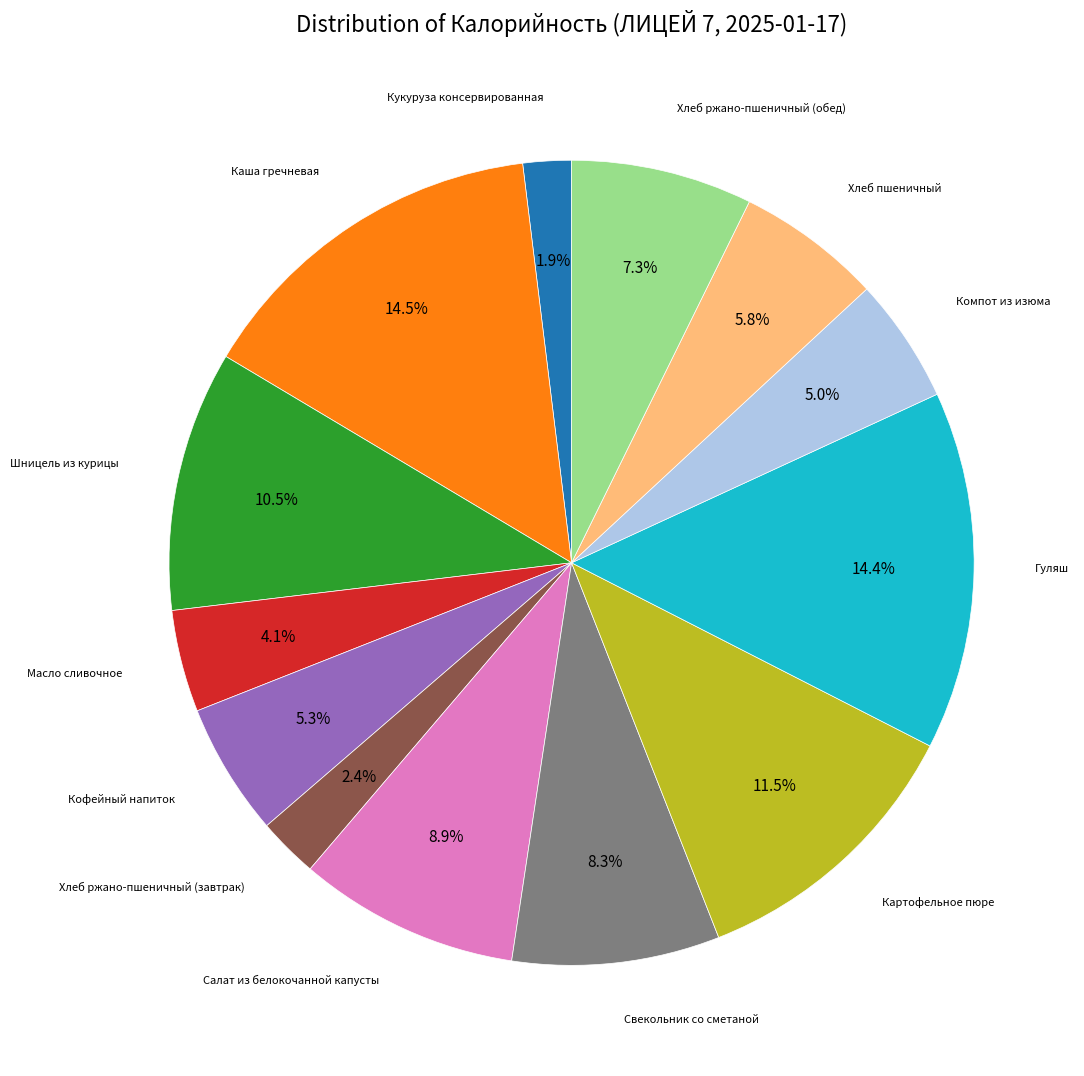

Does any single category account for the majority?

No